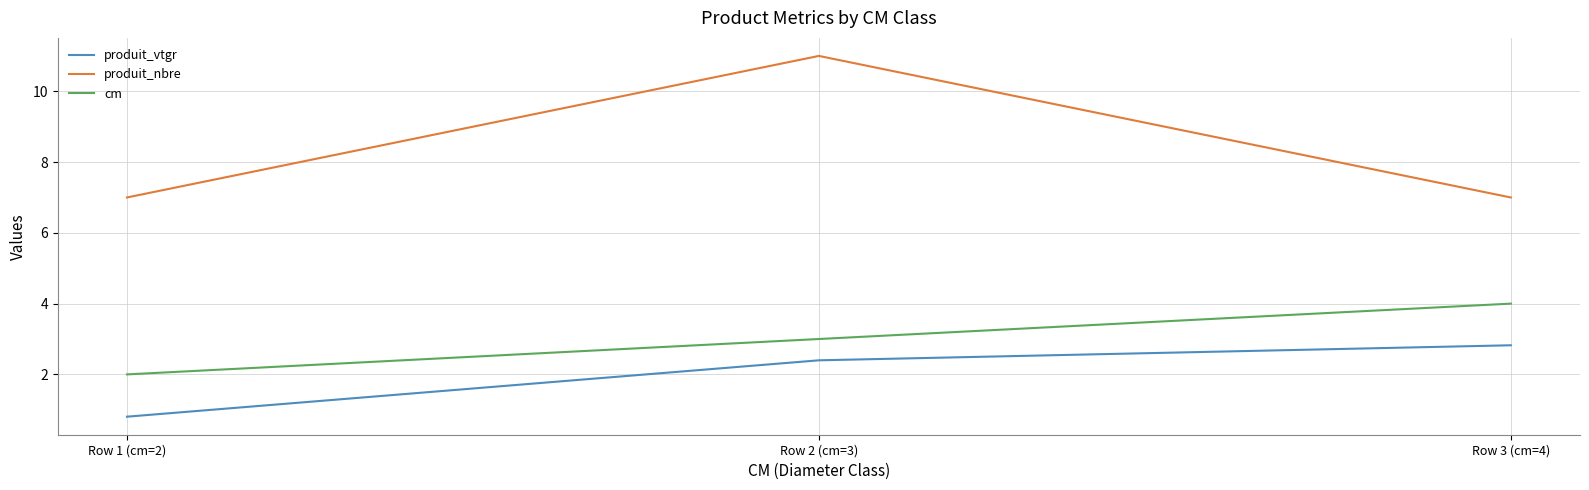

What are all the series names shown in the legend?

produit_vtgr, produit_nbre, cm